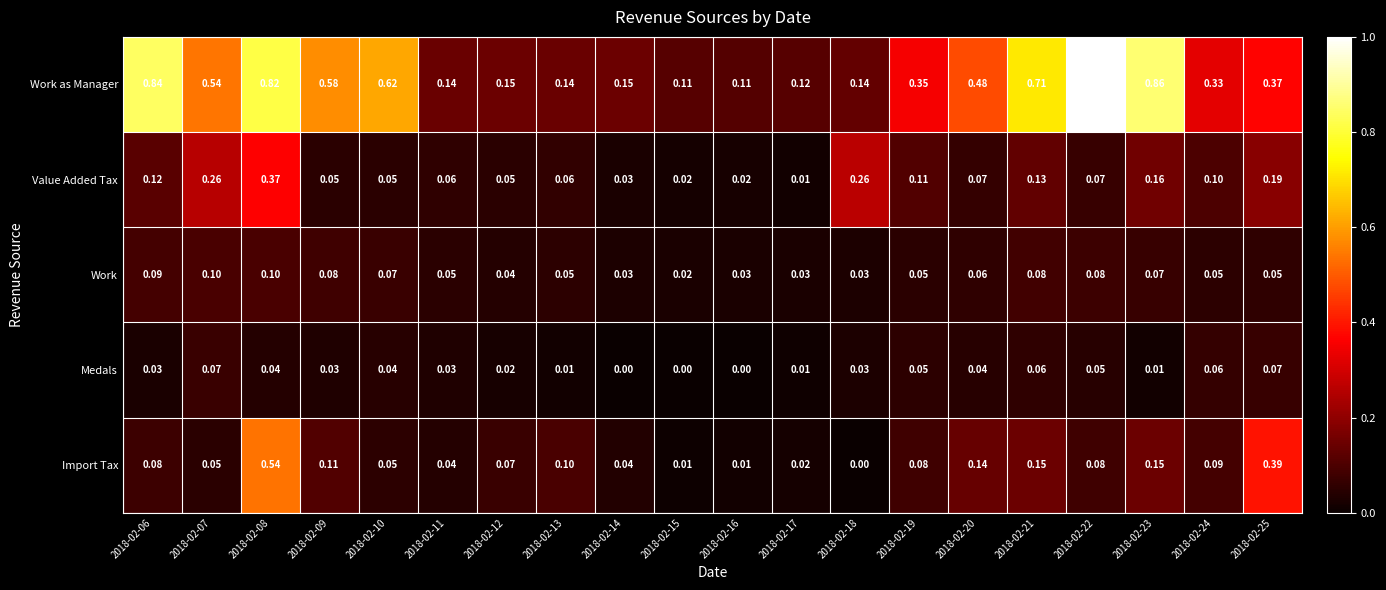

Between 2018-02-11 and 2018-02-23, which series saw the biggest shift?

Work as Manager